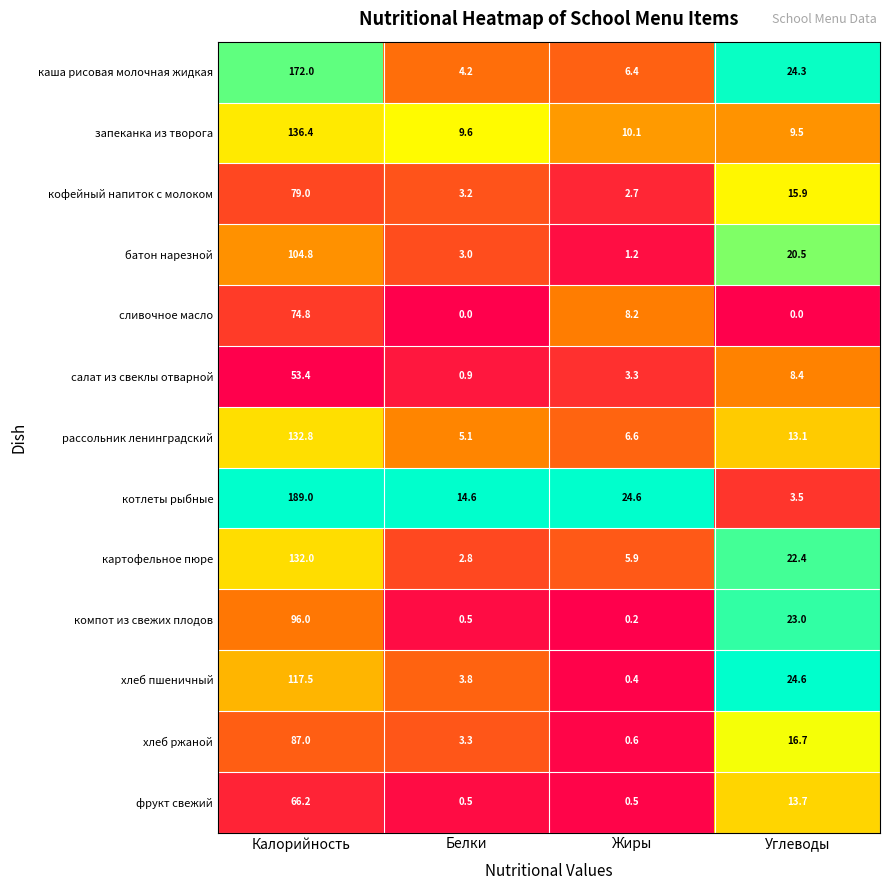

What is the total value across all series at Углеводы?

195.6